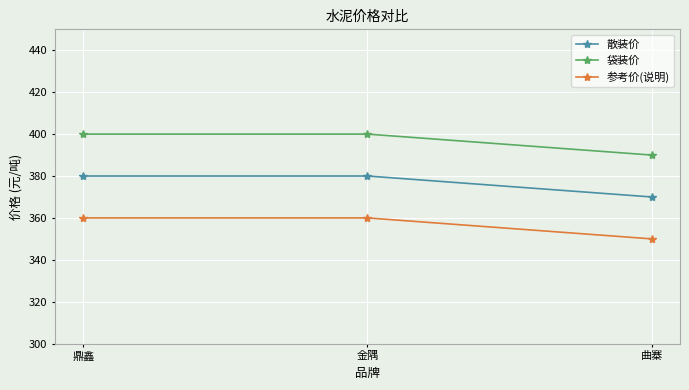

What position from the left is 曲寨?

3